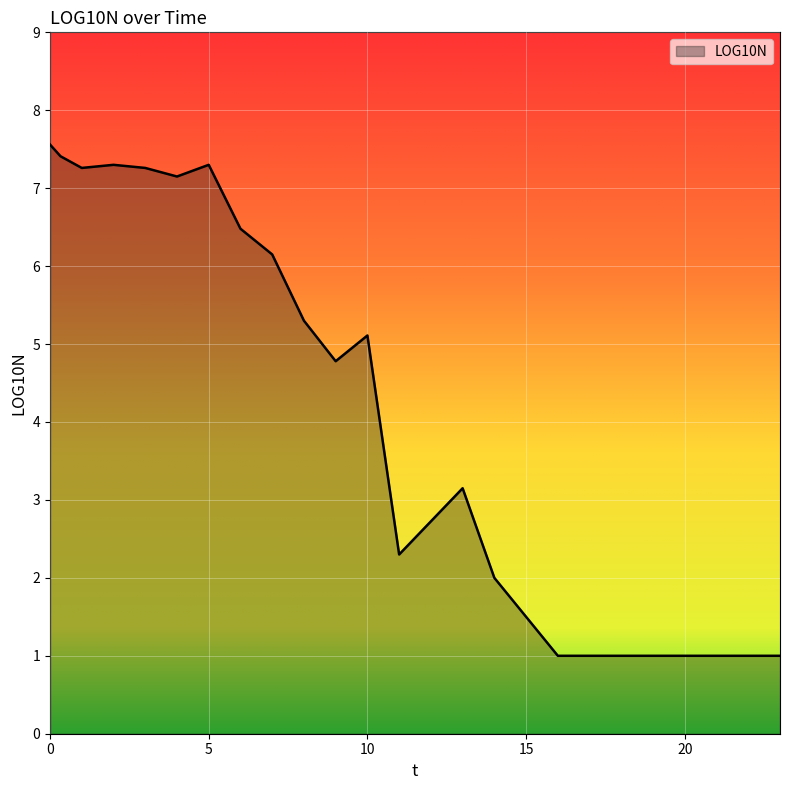

What is the greatest value displayed?

7.6